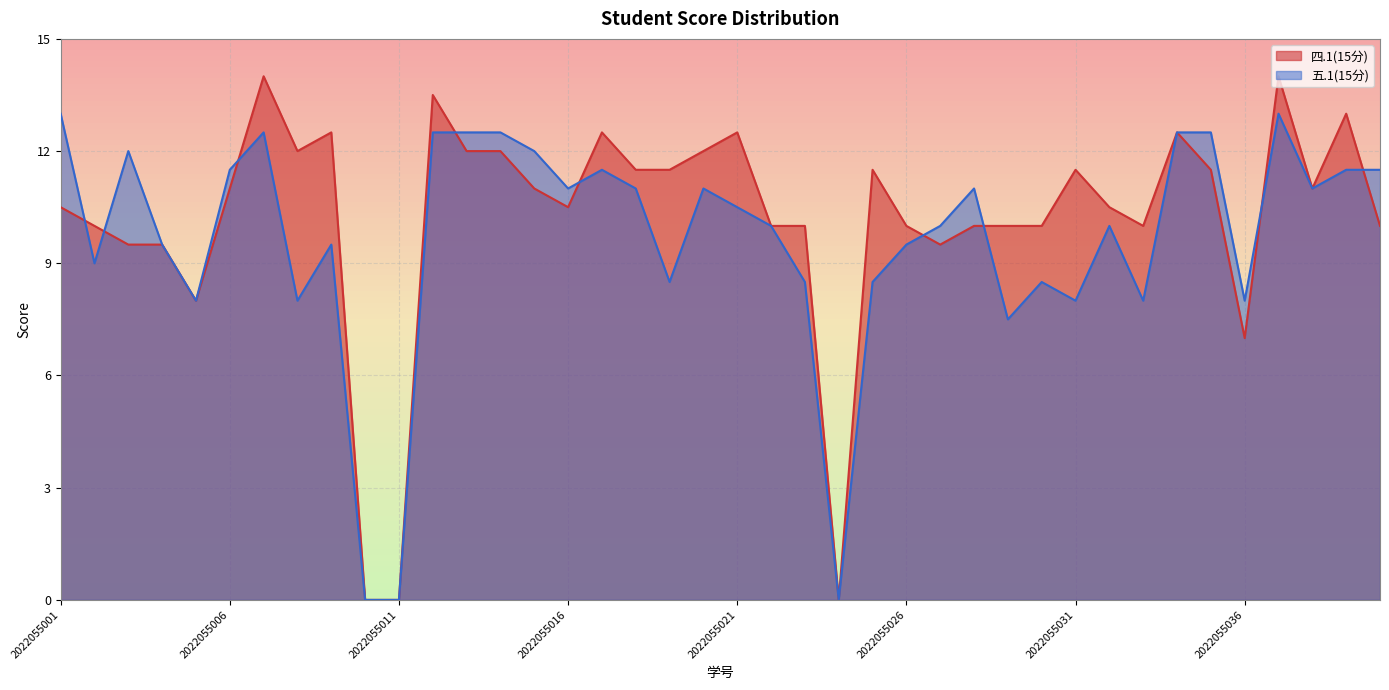

Where is 四.1(15分) nearest to the value 7?

2022055036